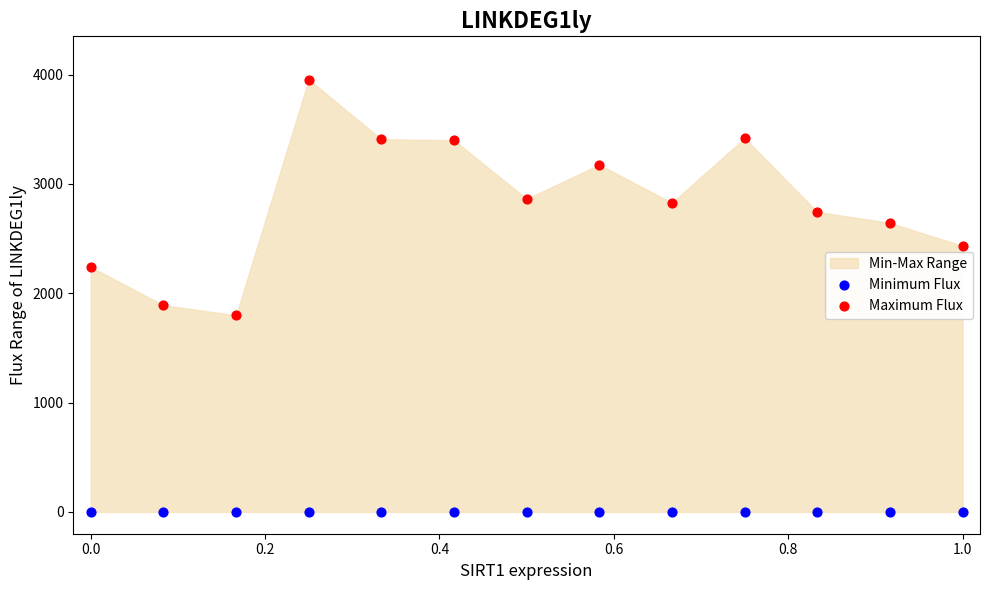

Which series contains the lowest Y value?

Minimum Flux